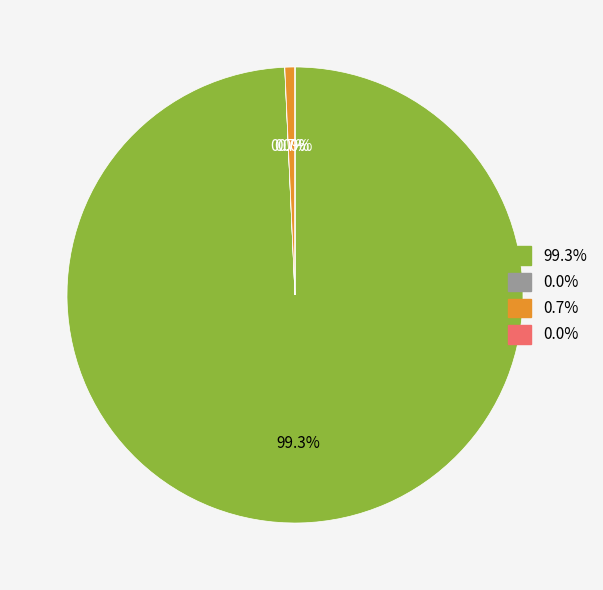

Does any single category account for the majority?

Yes